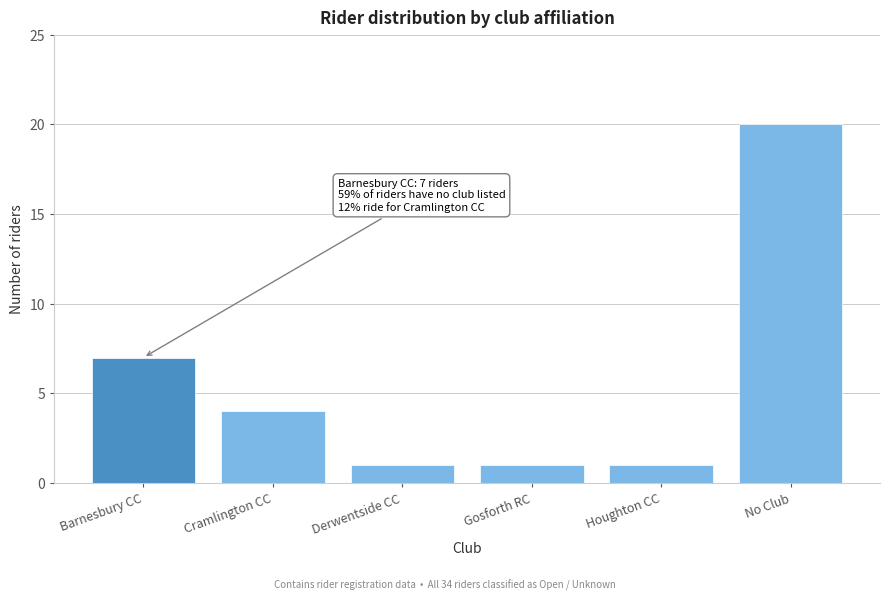

Reading left to right, extract all data points from this chart.

7	4	1	1	1	20